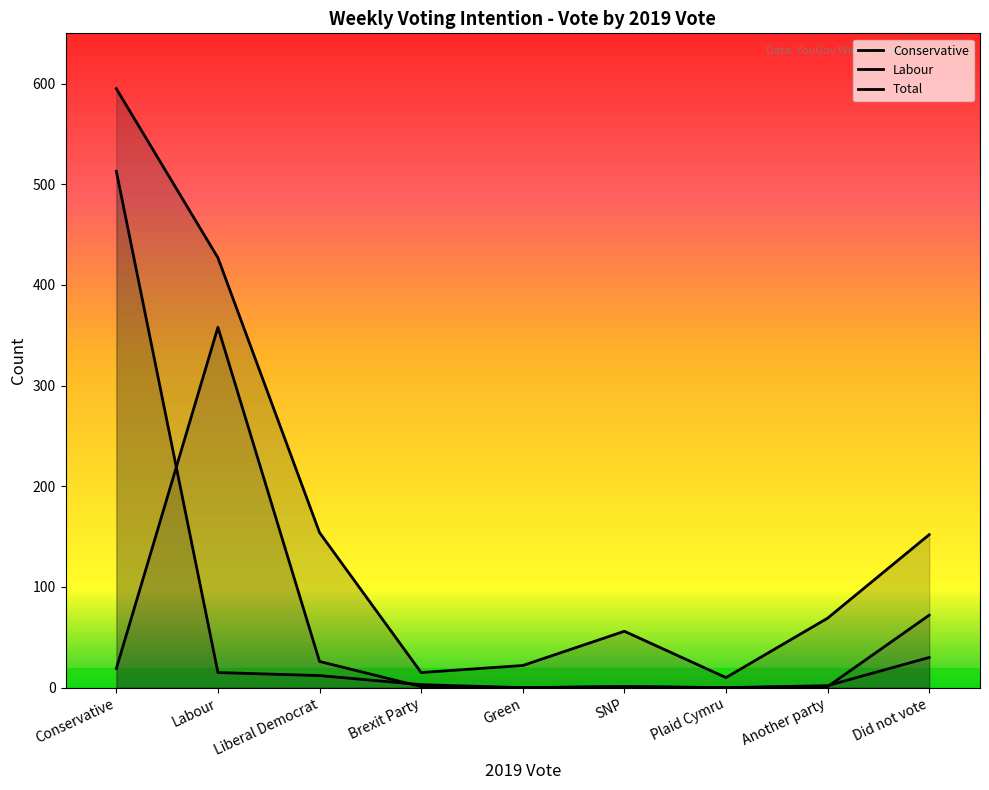

True or false: Total and Conservative intersect in this chart.

False